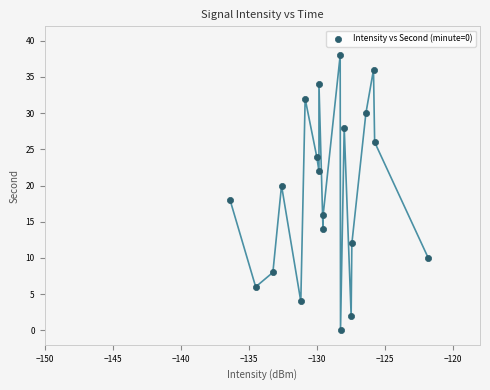

What is the range of Y values (max minus min)?

38